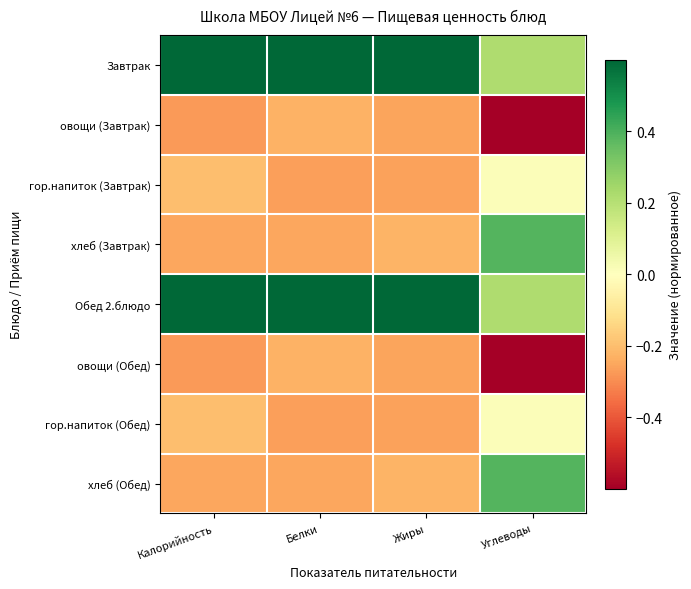

Count the number of categories in the chart.

4